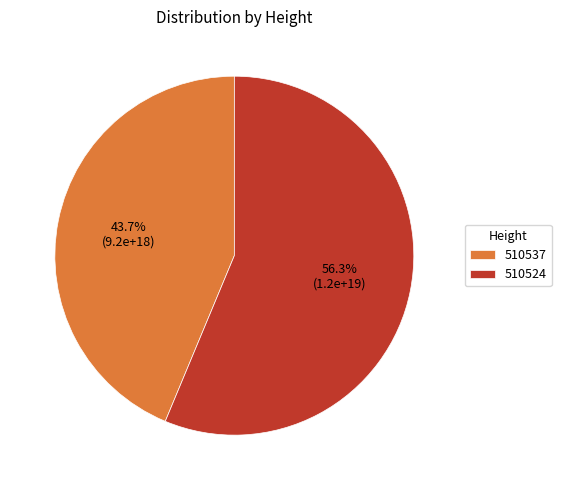

Which has a higher value, 510524 or 510537?

510524